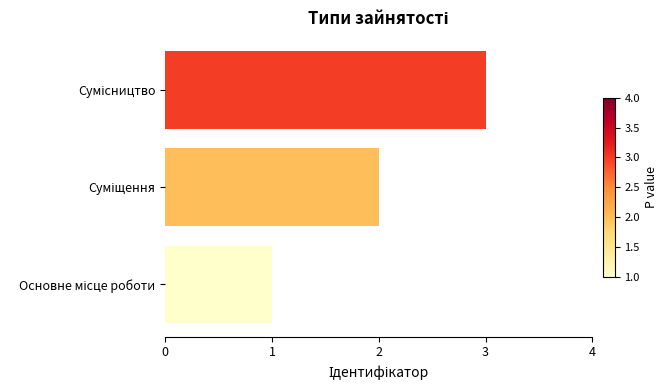

What is the sum of all values?

6